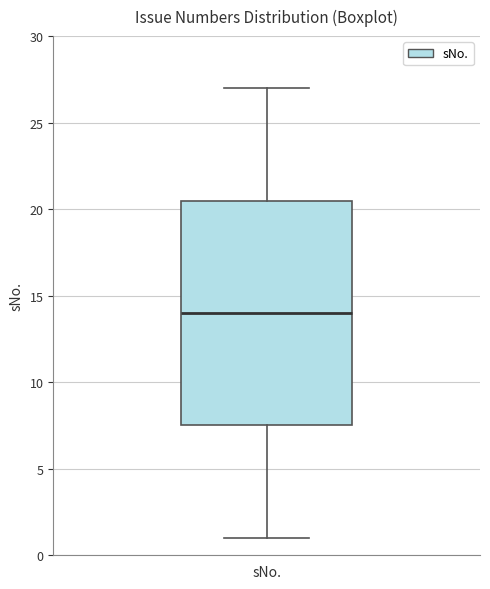

Where does the median line of the box for sNo. sit on the y-axis? The values are not printed on the chart, so give them approximately, as read against the axis.

14.0